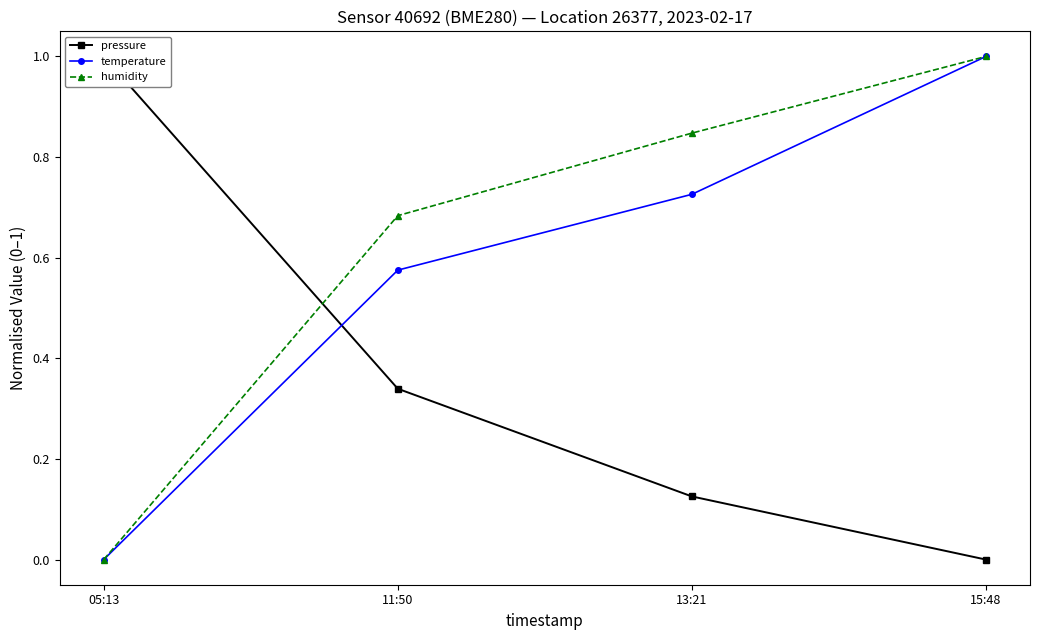

What is the label of the 4th point from the right?

05:13